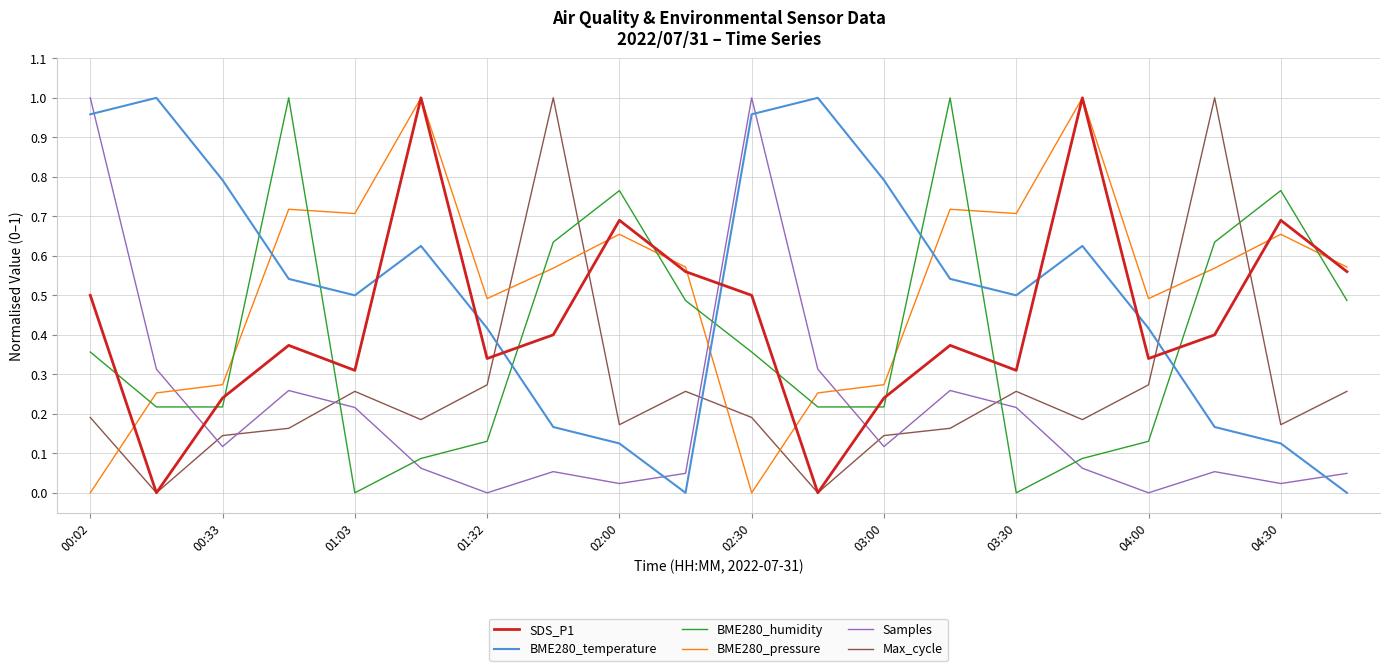

How many times do BME280_pressure and BME280_temperature cross each other?

3